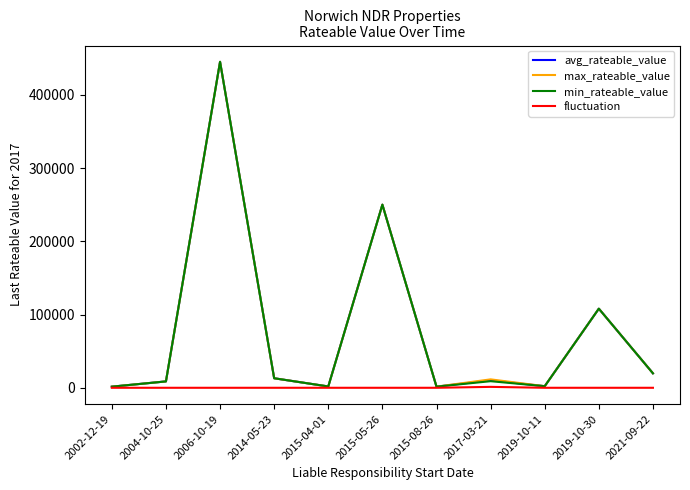

Is the value of fluctuation at 2019-10-11 greater than the value of avg_rateable_value at 2014-05-23?

No